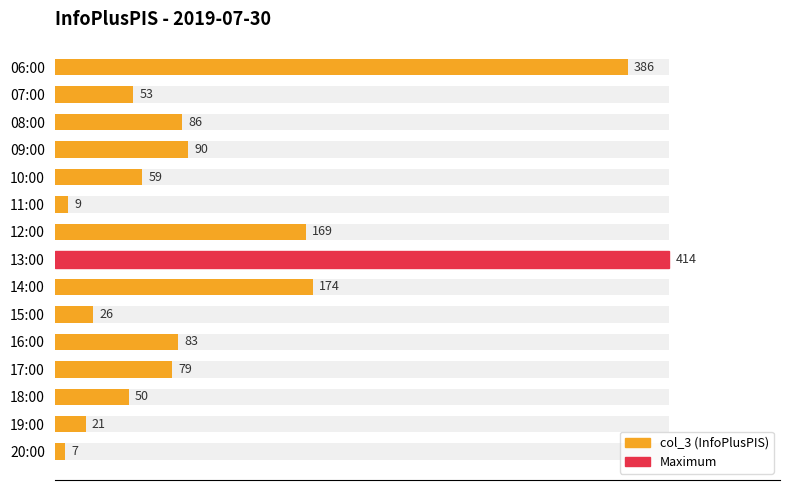

Count the number of categories in the chart.

15